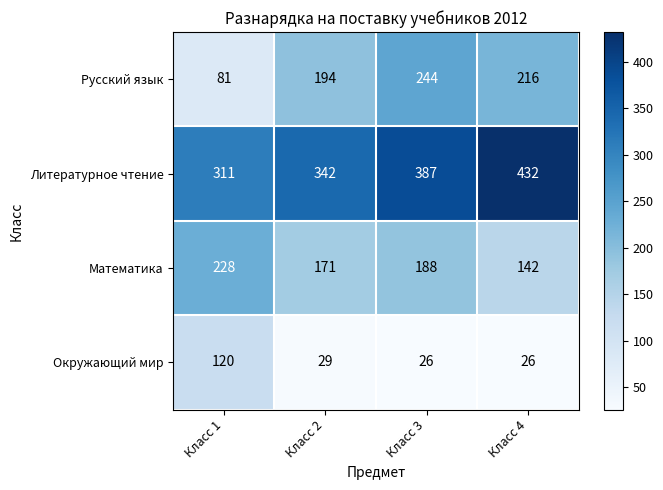

How many series are shown in this chart?

4